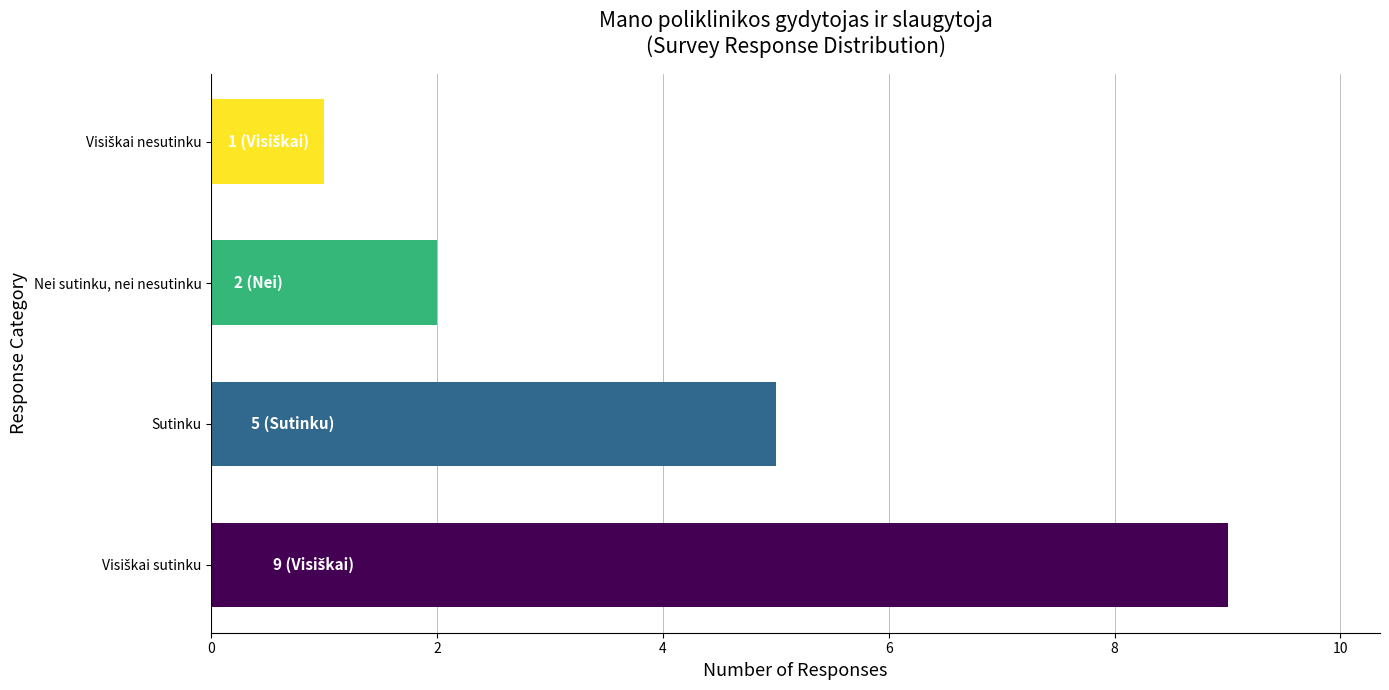

What is the maximum value shown in the chart?

9